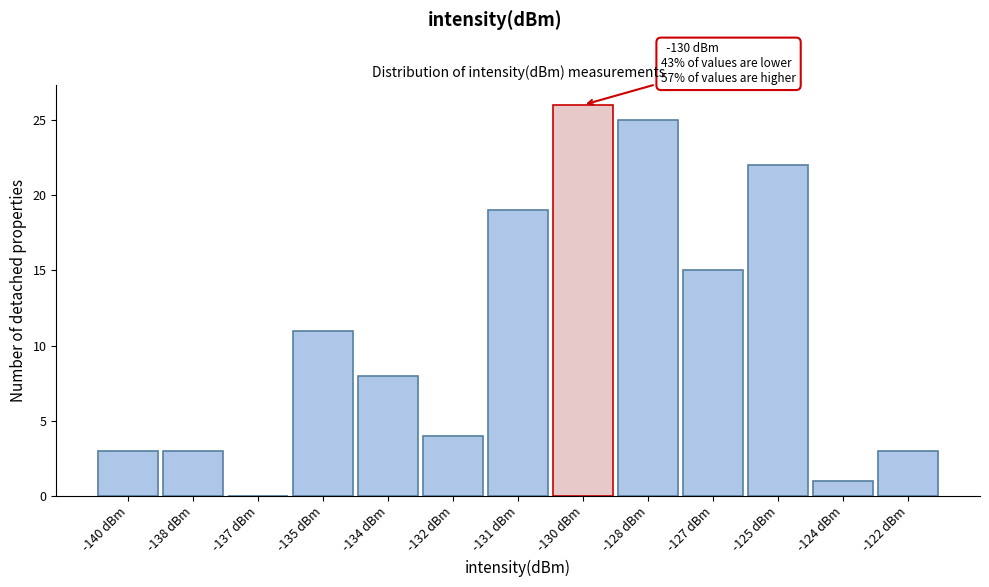

Reading left to right, transcribe all the data shown in this chart.

-140 dBm=3	-138 dBm=3	-137 dBm=0	-135 dBm=11	-134 dBm=8	-132 dBm=4	-131 dBm=19	-130 dBm=26	-128 dBm=25	-127 dBm=15	-125 dBm=22	-124 dBm=1	-122 dBm=3